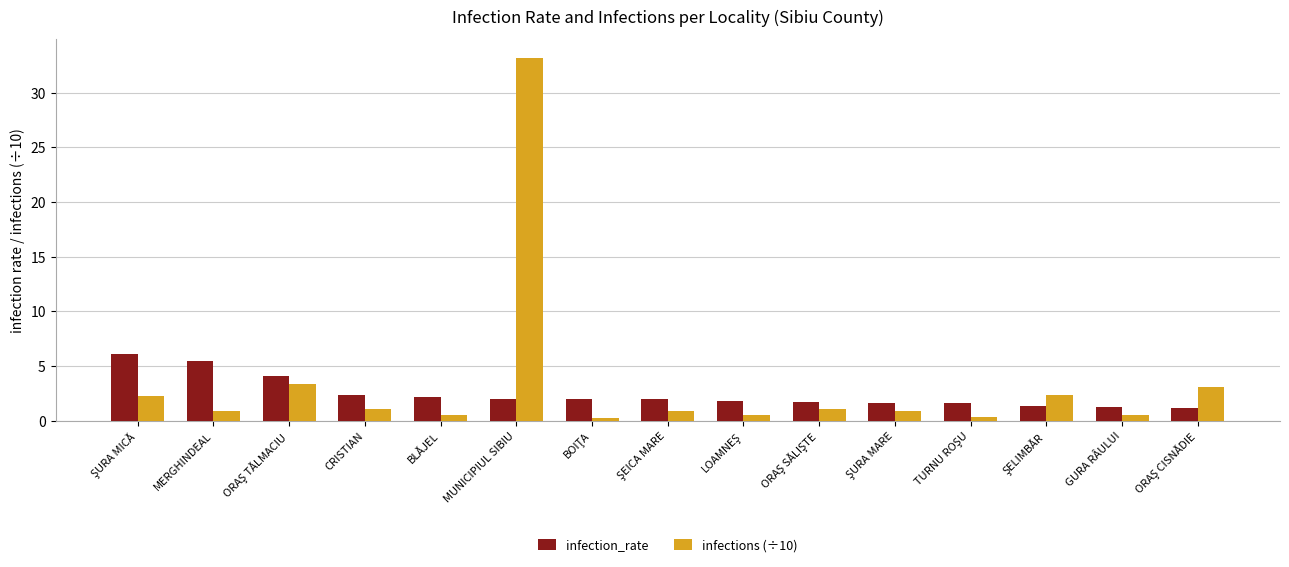

Rank the series by their maximum value, from lowest to highest.

infection_rate, infections (÷10)